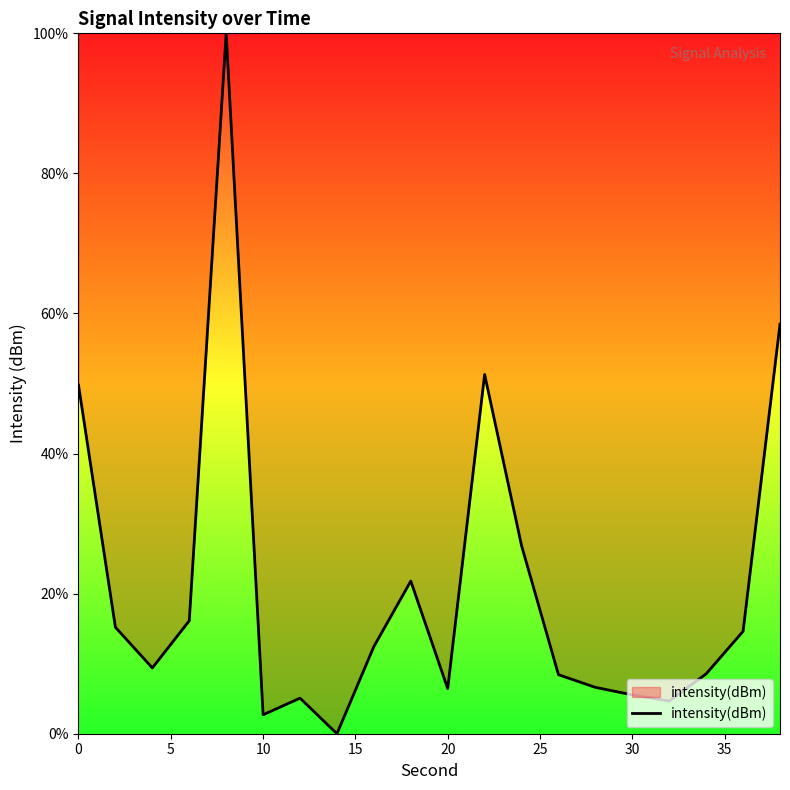

What is the difference between the maximum and minimum values?

100.0